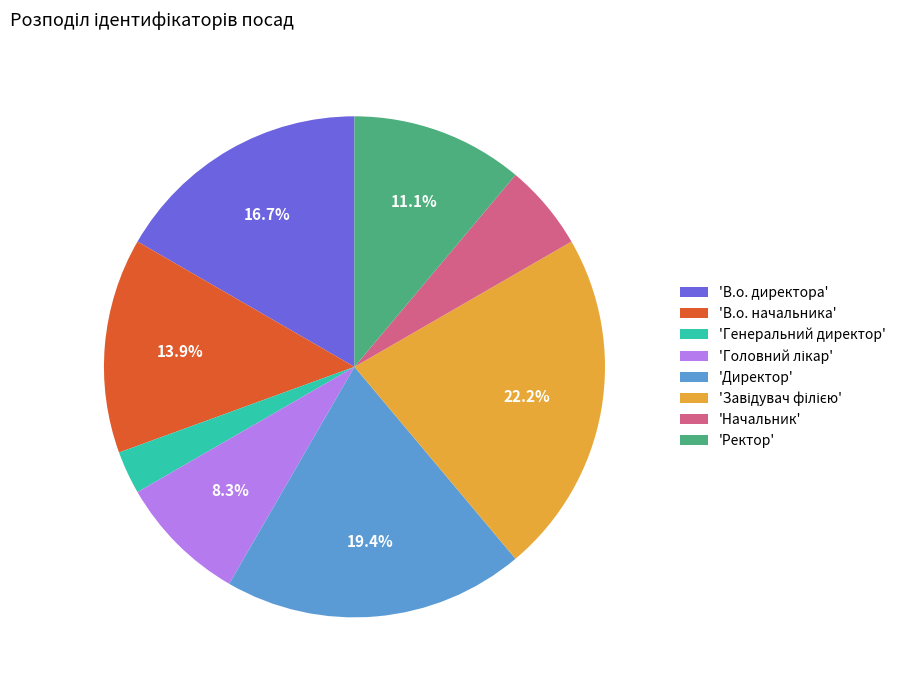

What is the smallest slice in the pie chart?

'Генеральний директор'